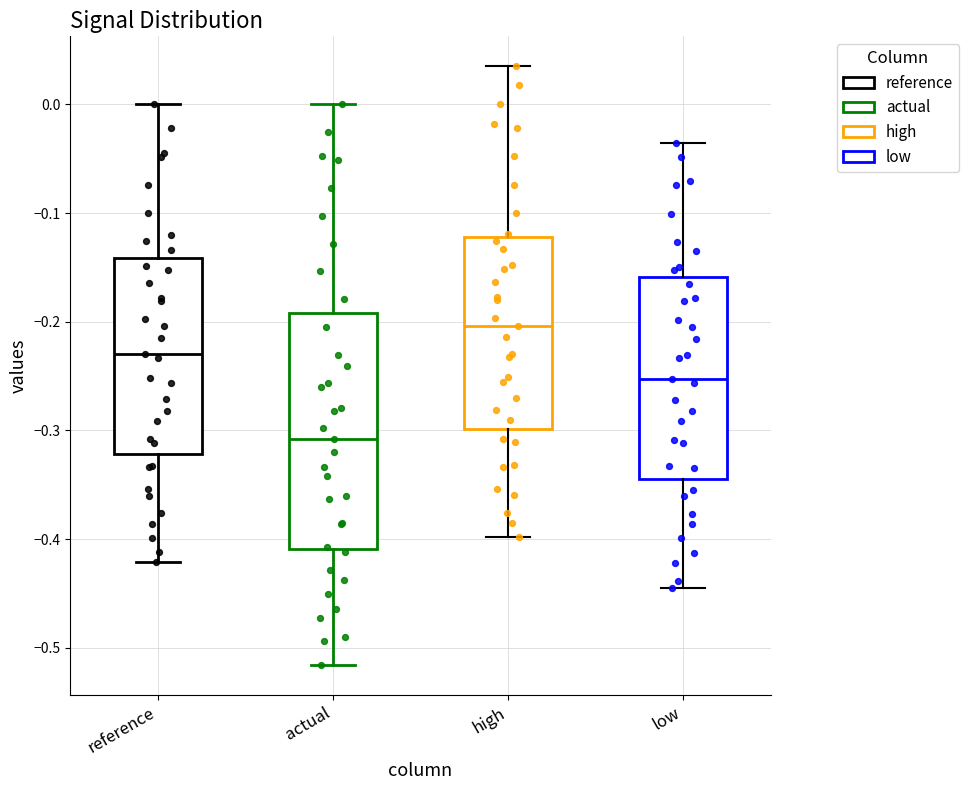

Reading left to right, read every box against the y-axis: the position of its median line, the range the box covers, and the ends of its whiskers. The values are not printed on the chart, so give them approximately, as read against the axis.

reference: median -0.23, box -0.32 to -0.14, whiskers -0.42 to 0.00
actual: median -0.31, box -0.41 to -0.19, whiskers -0.52 to 0.00
high: median -0.20, box -0.30 to -0.12, whiskers -0.40 to 0.04
low: median -0.25, box -0.34 to -0.16, whiskers -0.45 to -0.04